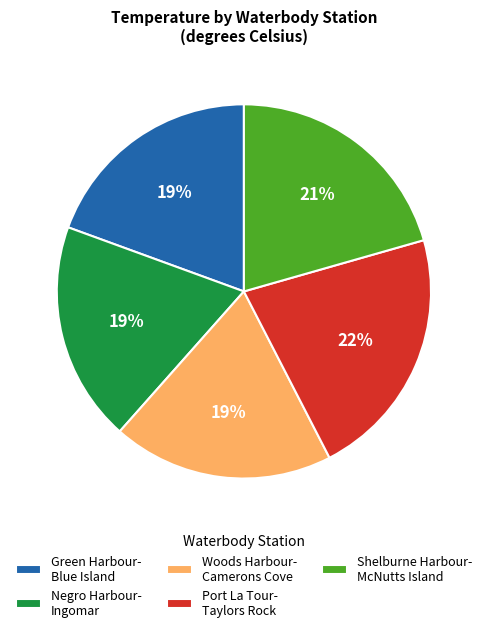

Is the sum of Shelburne Harbour- McNutts Island and Negro Harbour- Ingomar greater than half?

No